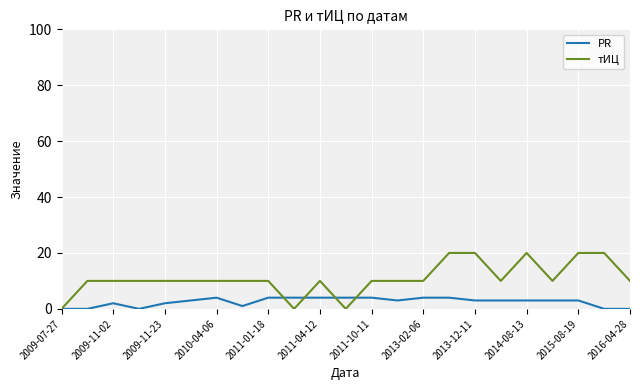

Rank the series by their maximum value, from lowest to highest.

PR, тИЦ